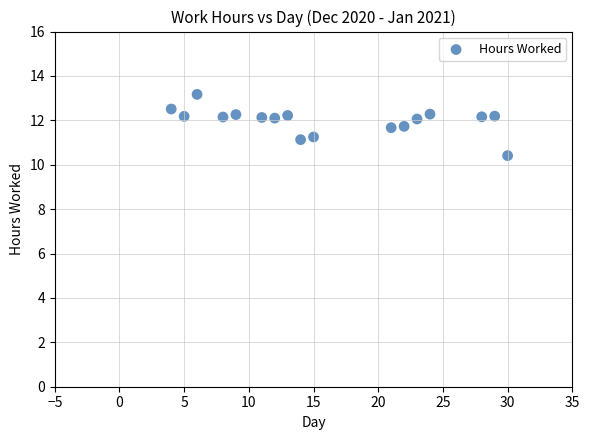

What is the range of X values (max minus min)?

26.0